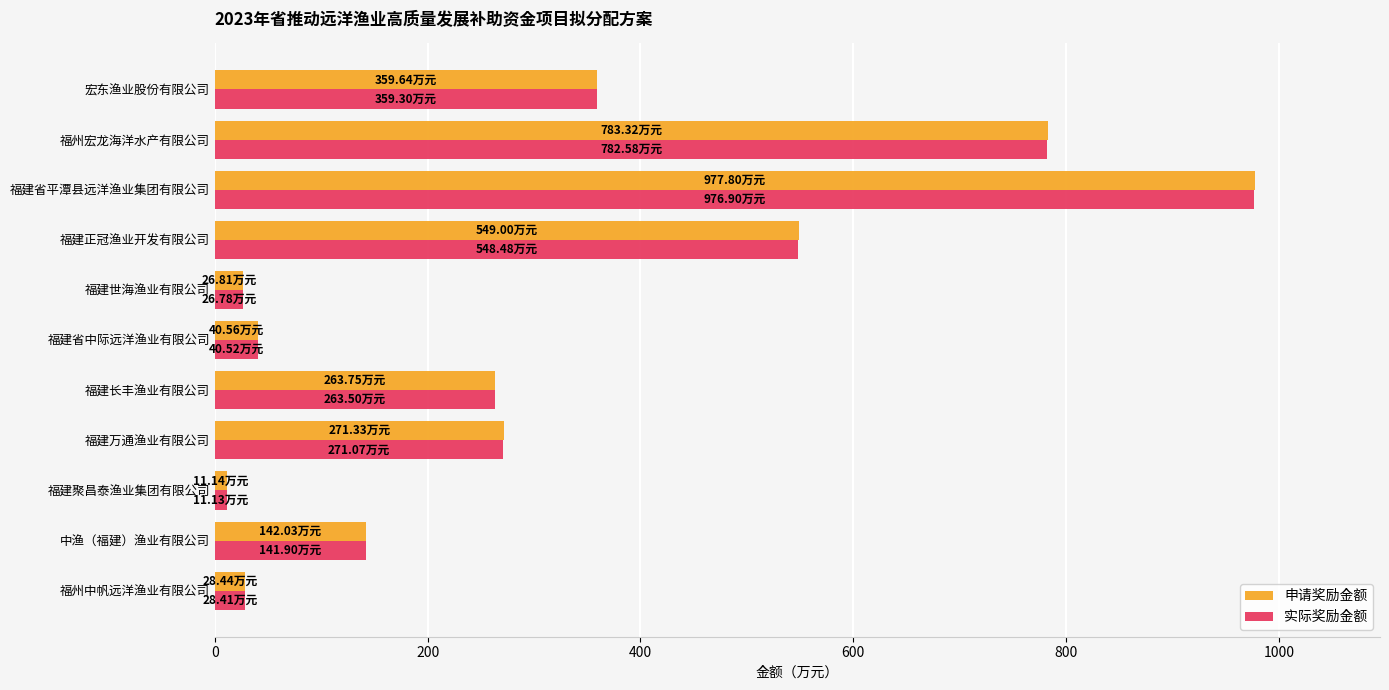

At how many categories does at least one series exceed 958?

1